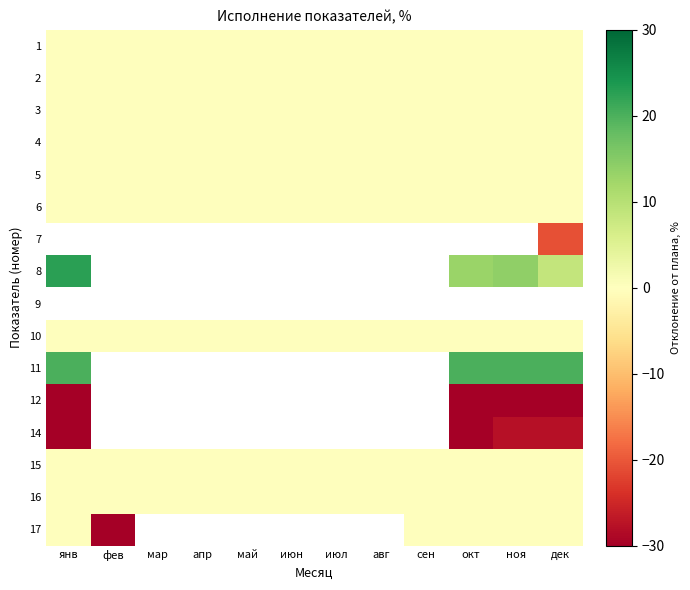

At which label does 4 reach its peak?

янв